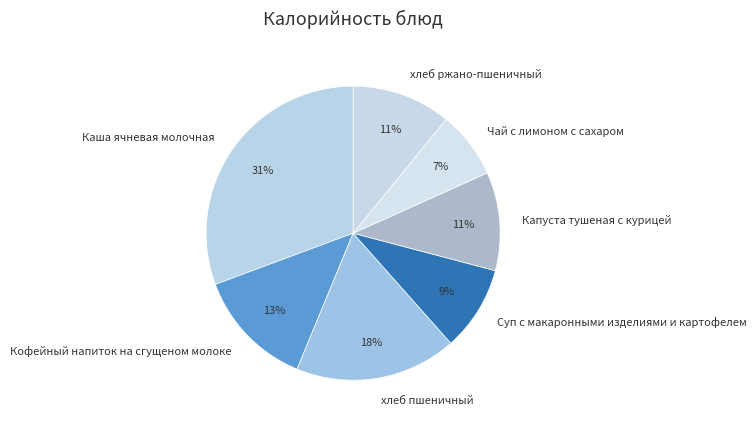

Which slice is the smallest?

Чай с лимоном с сахаром